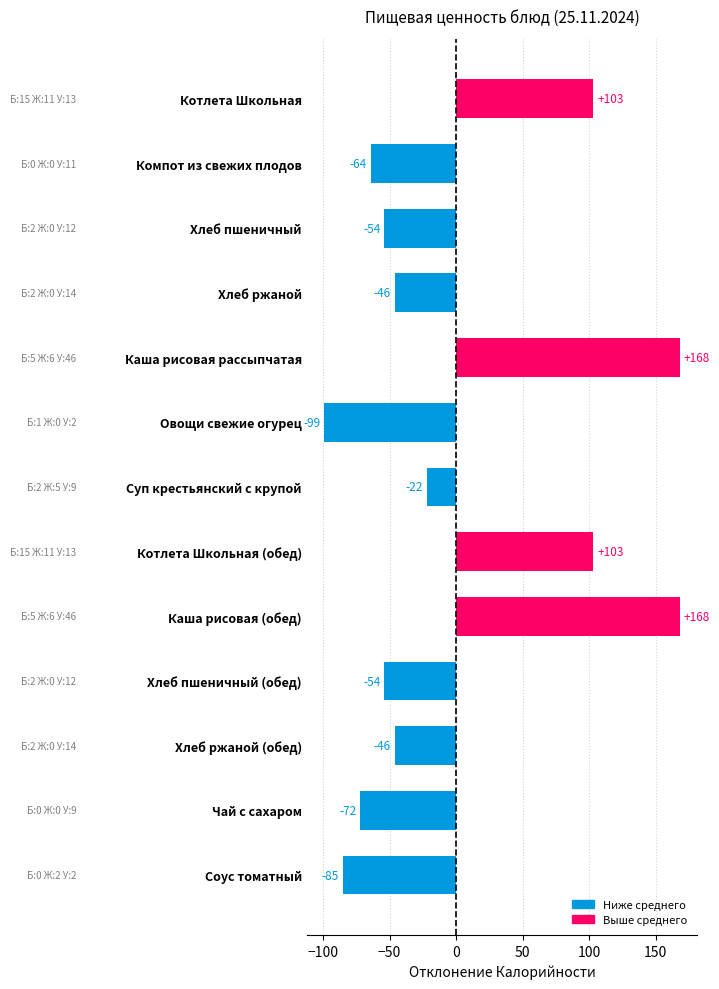

What is the minimum value shown in the chart?

-99